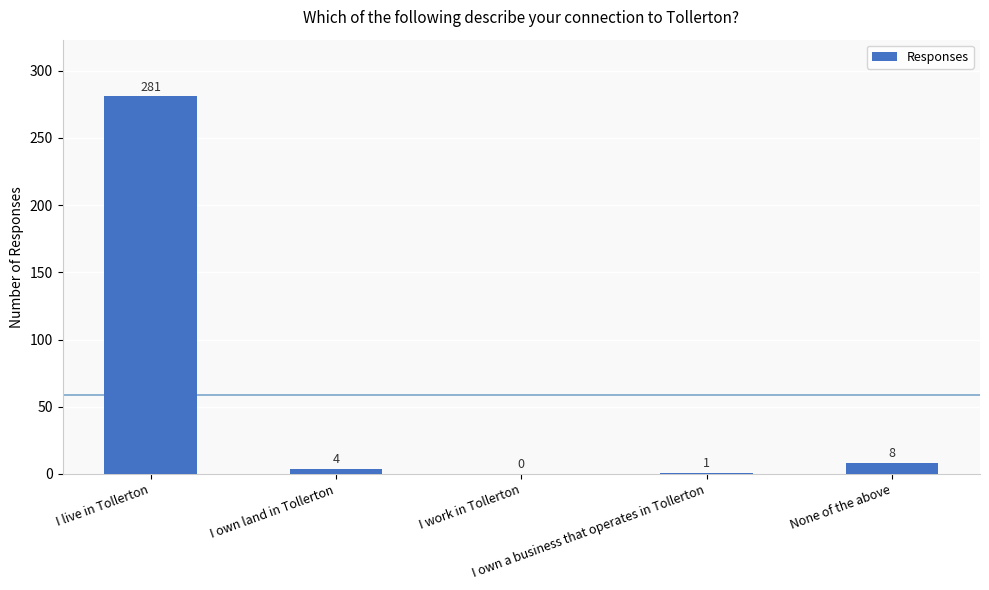

What is the sum of all values?

294